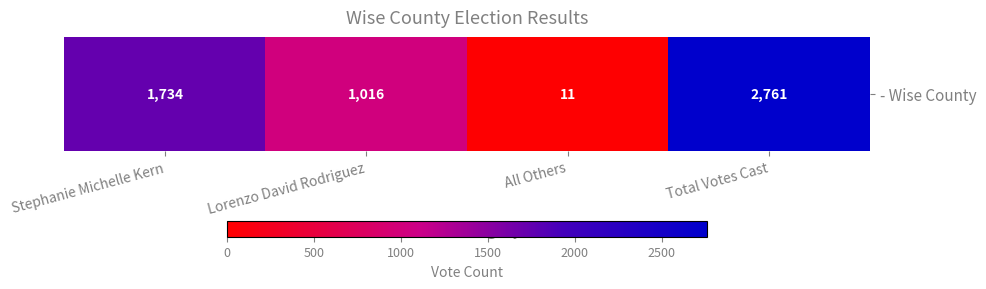

Read the value at Stephanie Michelle Kern.

1734